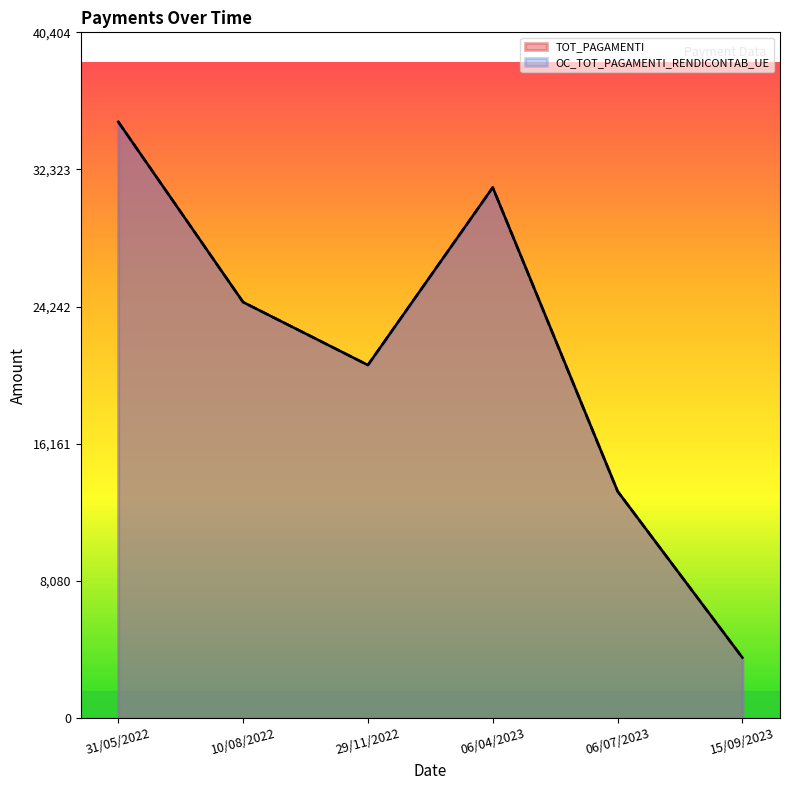

How many lines are shown in the chart?

2